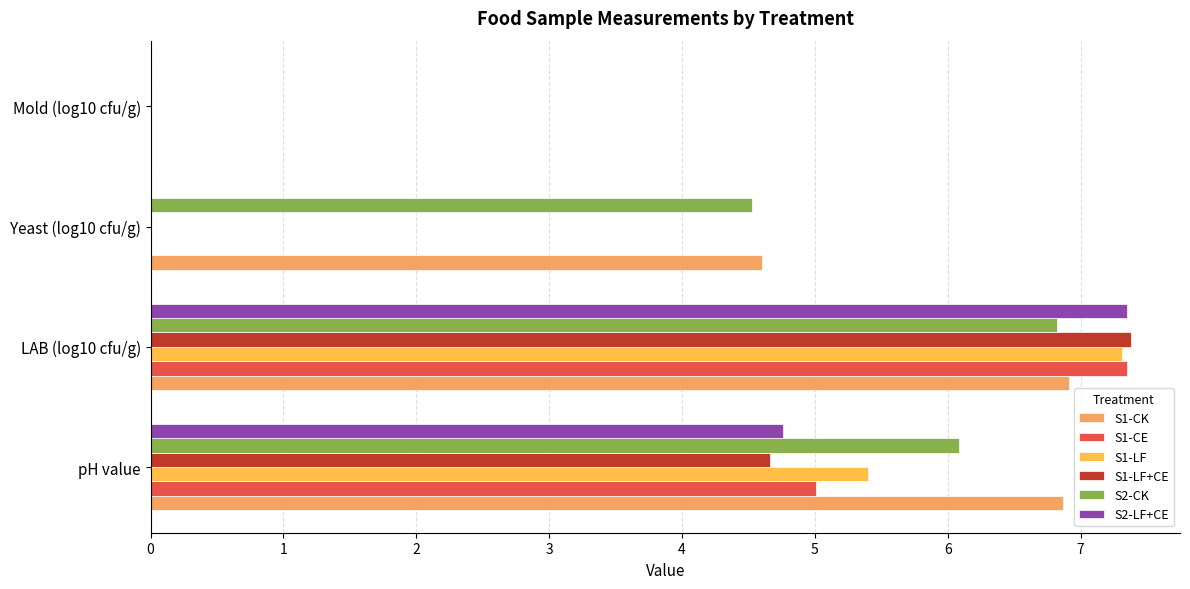

Rank the series by their maximum value, from highest to lowest.

S1-LF+CE, S2-LF+CE, S1-CE, S1-LF, S1-CK, S2-CK